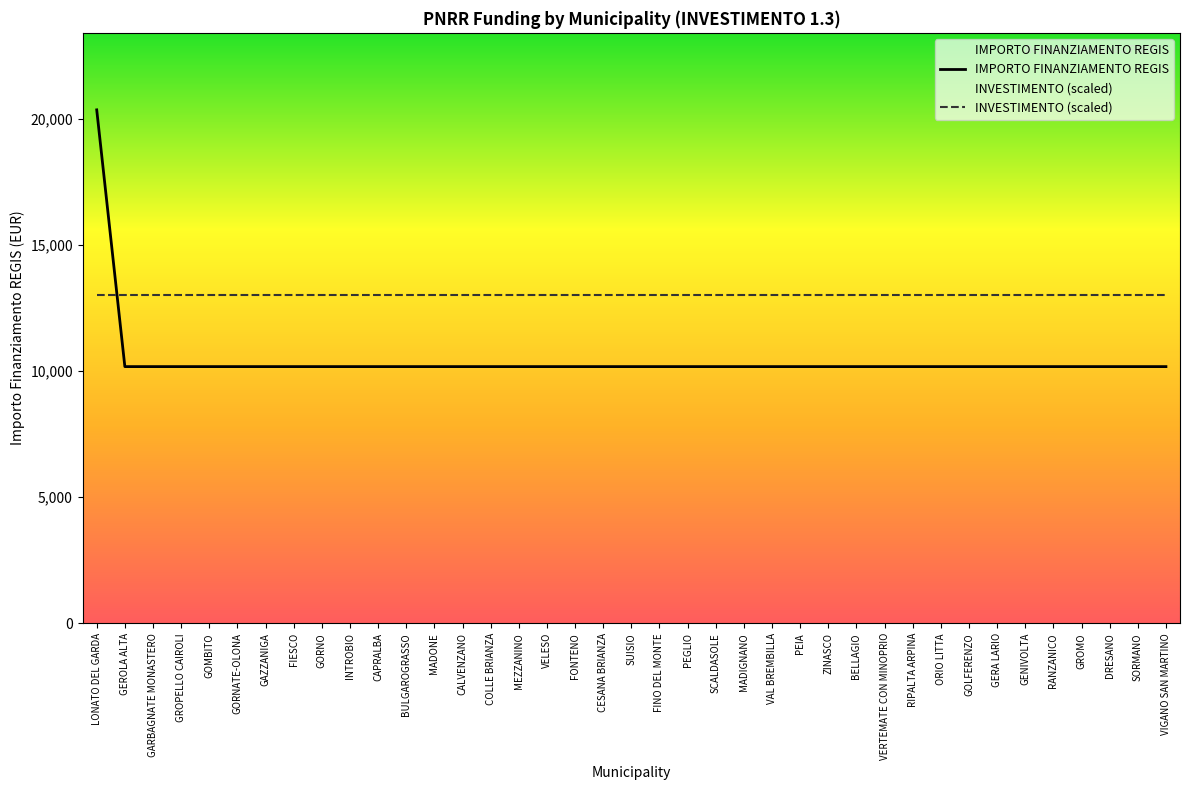

How many data points does each series have?

39